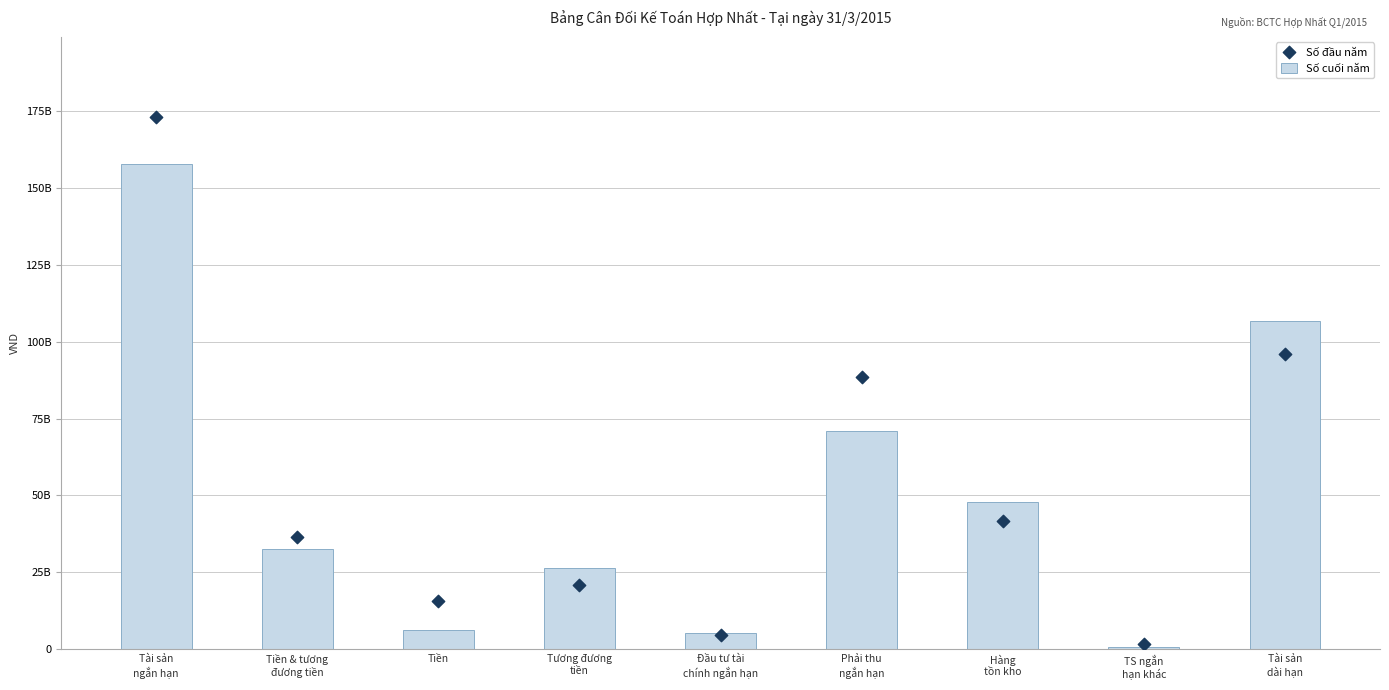

Which series has the widest spread of Y values?

Số đầu năm